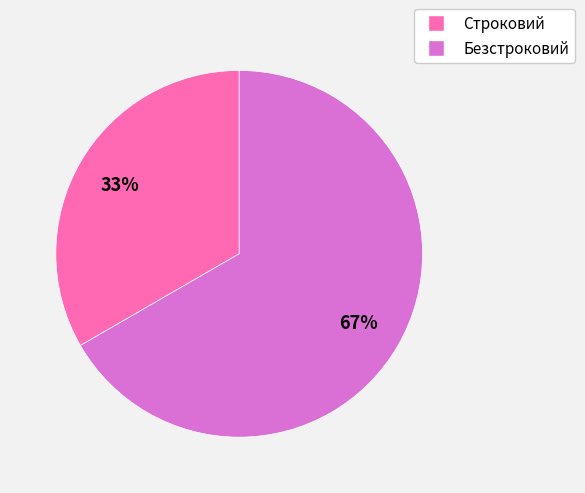

Which has a higher value, Строковий or Безстроковий?

Безстроковий